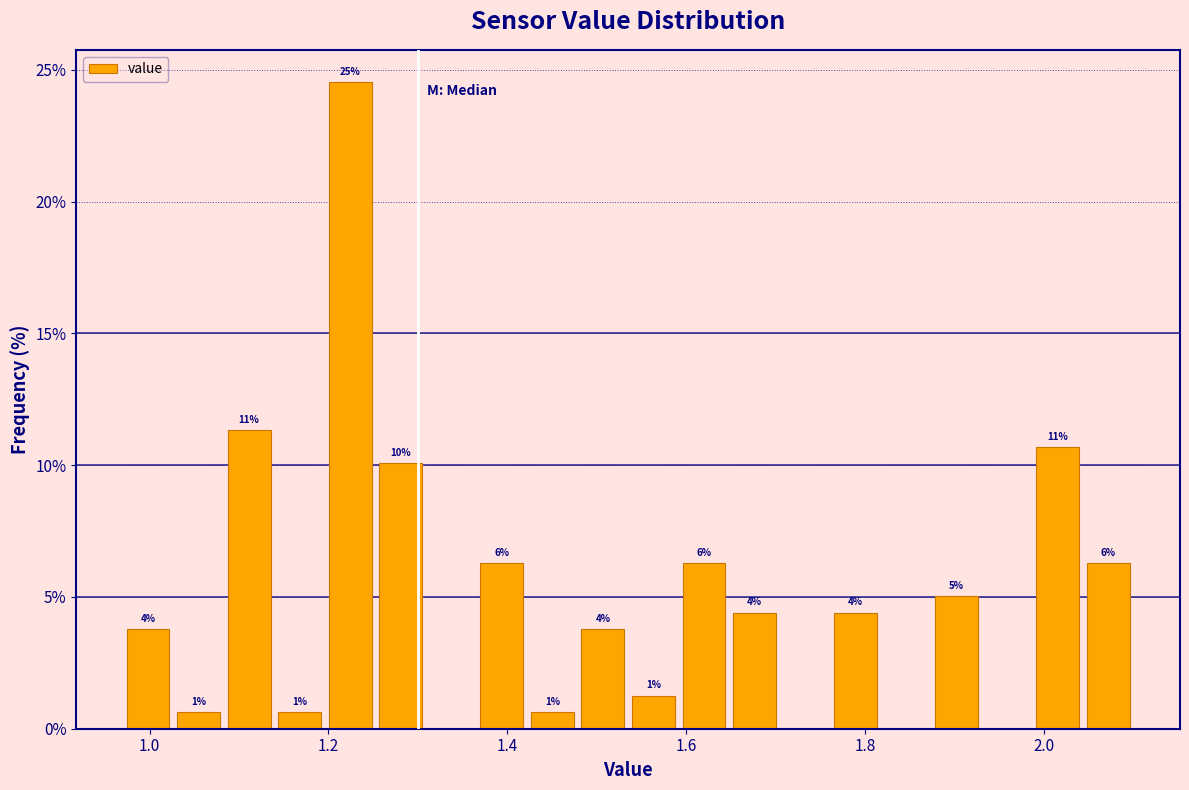

Around what value on the x-axis is the tallest bar? Give the approximate position of its centre, as read against the axis.

1.22